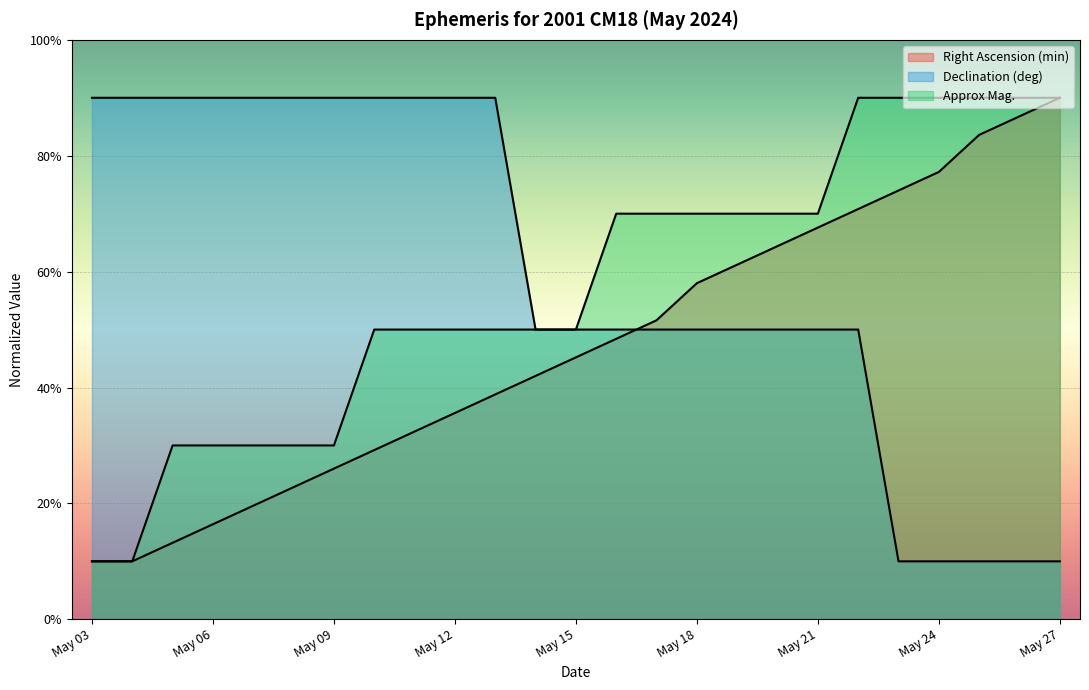

What is the sum of the Right Ascension (min) values at May 13 and May 14?

80.8